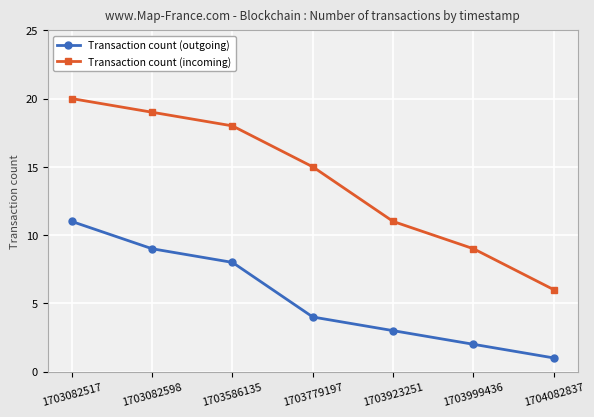

True or false: Transaction count (incoming) and Transaction count (outgoing) intersect in this chart.

False